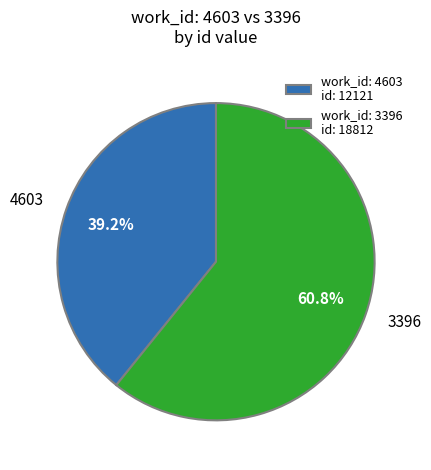

To the nearest percent, what portion does 4603 represent?

39%